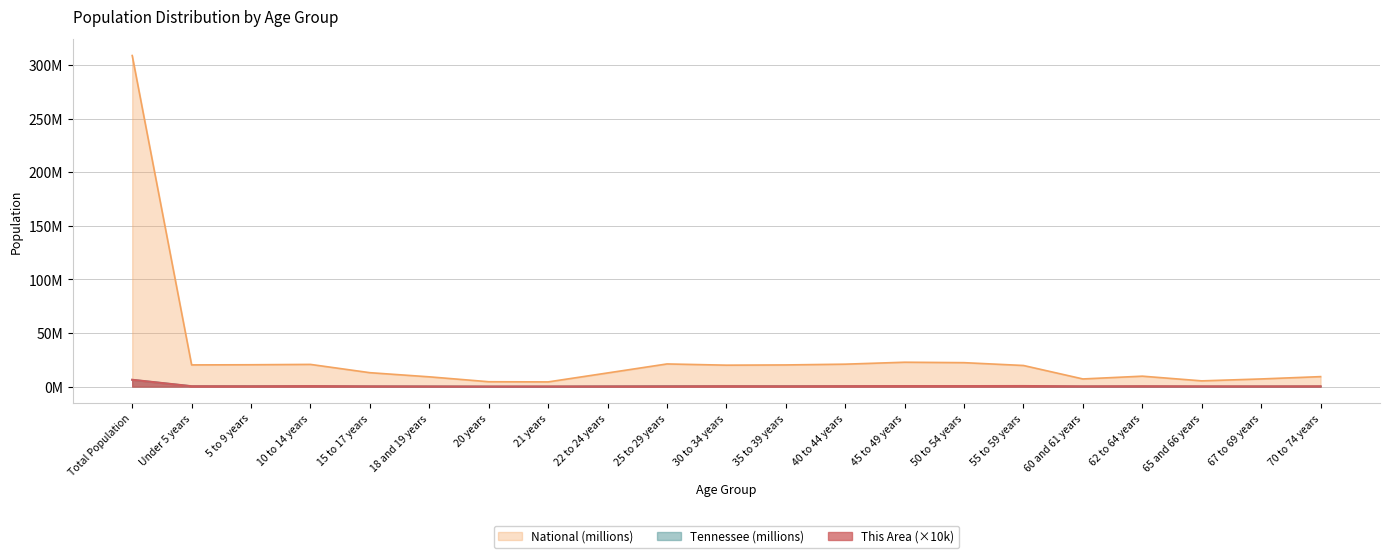

Which series has the largest total across all categories?

National (millions)